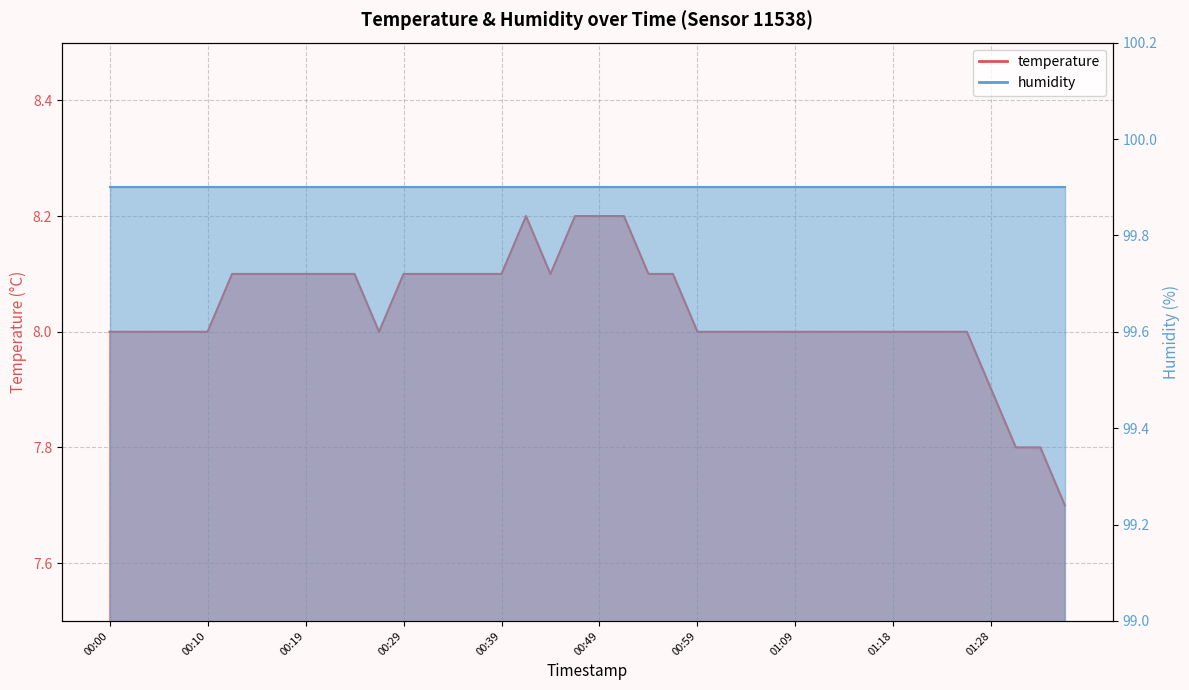

Reading left to right, what are all the values shown in this chart?

00:00=8.0	00:02=8.0	00:05=8.0	00:07=8.0	00:10=8.0	00:12=8.1	00:14=8.1	00:17=8.1	00:19=8.1	00:22=8.1	00:24=8.1	00:27=8.0	00:29=8.1	00:32=8.1	00:34=8.1	00:37=8.1	00:39=8.1	00:41=8.2	00:44=8.1	00:46=8.2	00:49=8.2	00:51=8.2	00:54=8.1	00:56=8.1	00:59=8.0	01:01=8.0	01:04=8.0	01:06=8.0	01:09=8.0	01:11=8.0	01:13=8.0	01:16=8.0	01:18=8.0	01:21=8.0	01:23=8.0	01:26=8.0	01:28=7.9	01:31=7.8	01:33=7.8	01:36=7.7